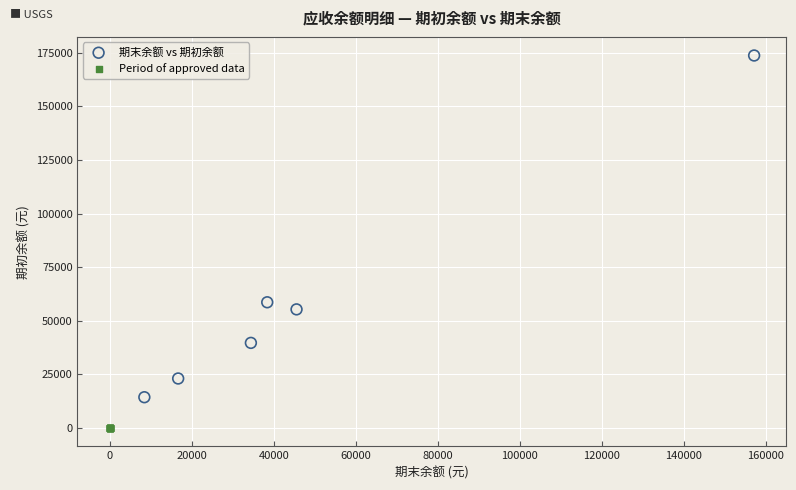

What are all the series names shown in the legend?

期末余额 vs 期初余额, Period of approved data